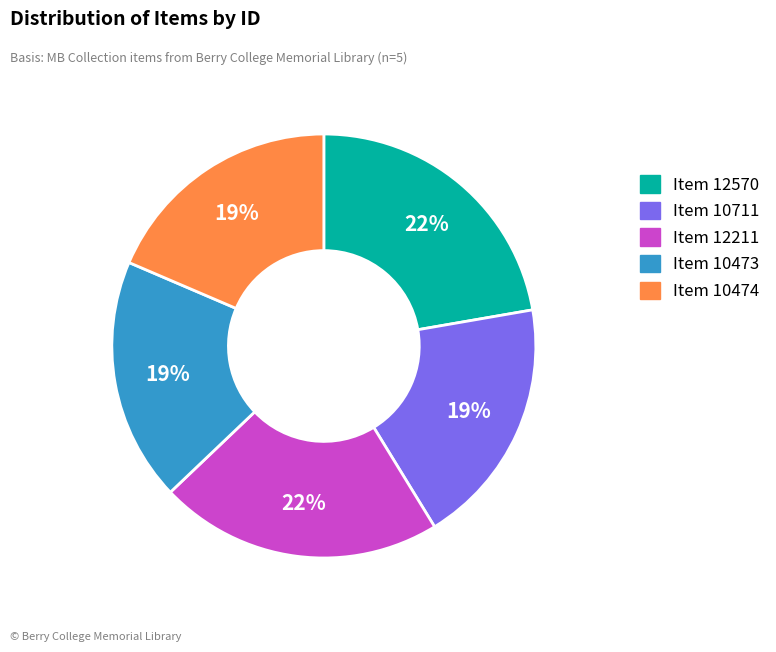

Between Item 10473 and Item 12211, which is larger?

Item 12211